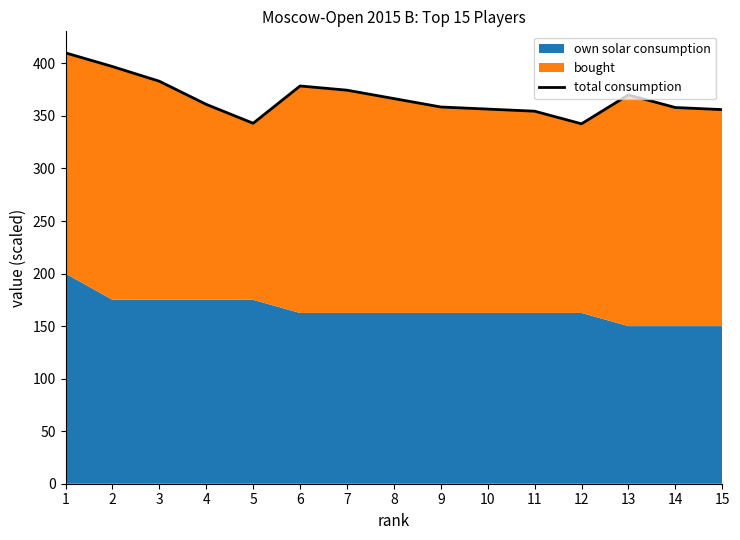

What is the minimum value shown in the chart?

342.5